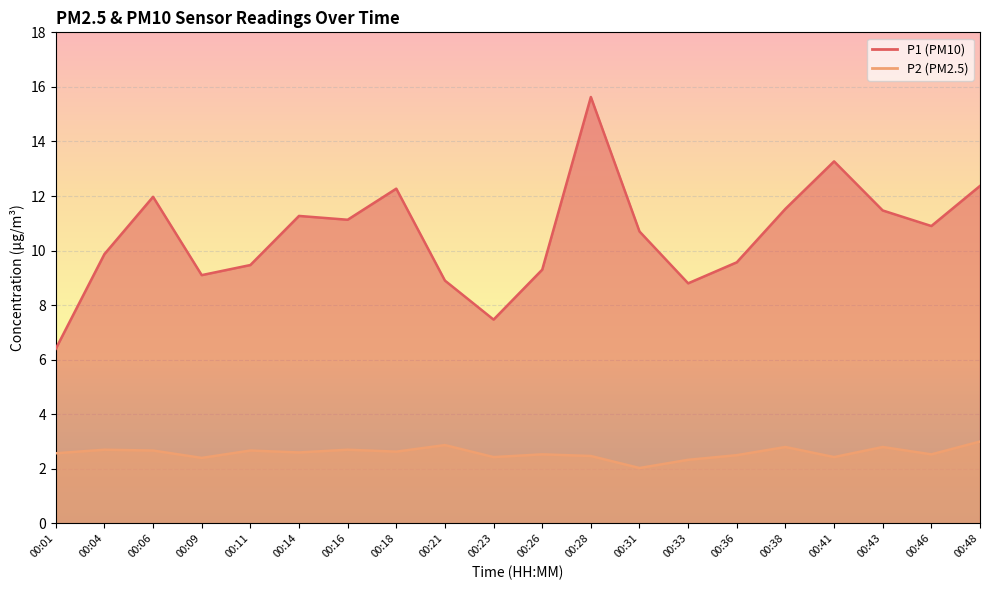

How many values in the P1 line series are below 10?

9